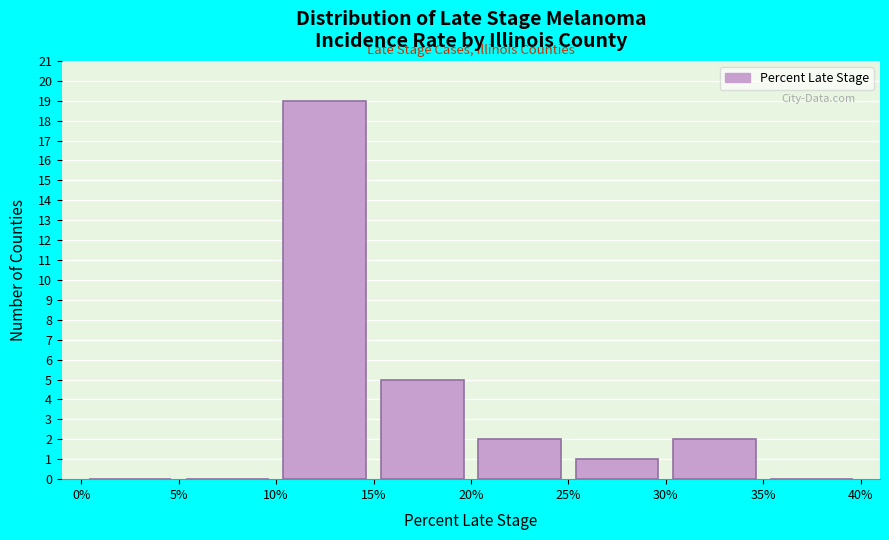

What is the height of the bar covering 20% to 25% on the x-axis? The values are not printed on the chart, so give them approximately, as read against the axis.

2